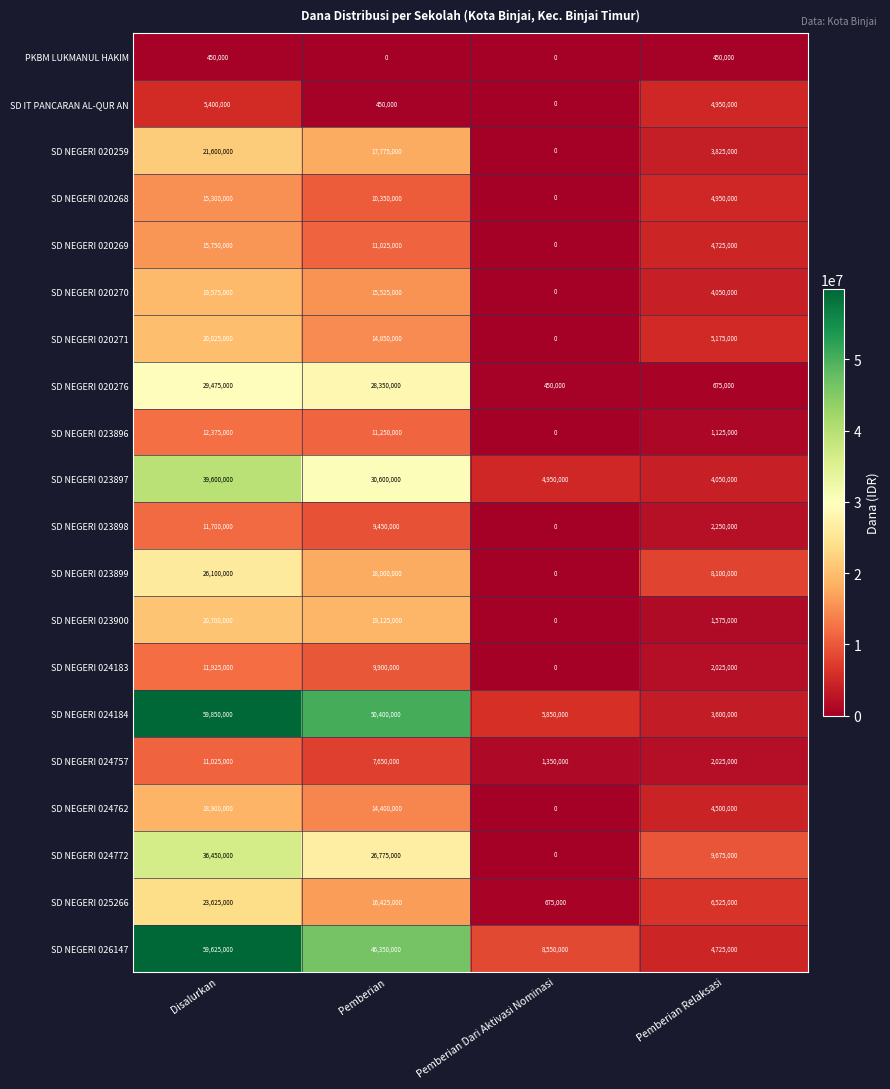

Which label corresponds to the largest value in the chart?

Disalurkan